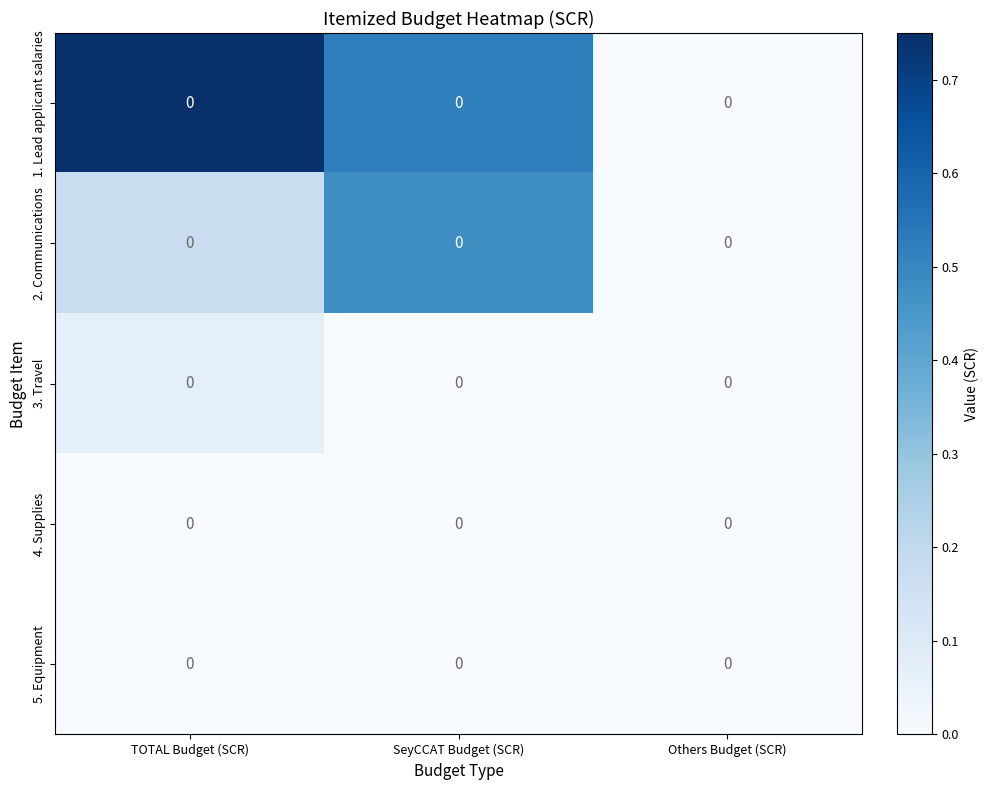

The 2. Communications series shows 0.2 at TOTAL Budget (SCR). True or false?

False